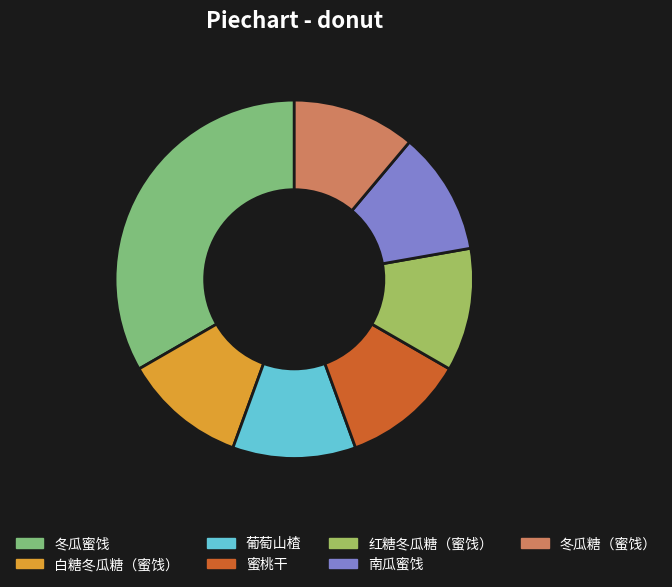

Is it true that 葡萄山楂 is 1% of the pie?

False